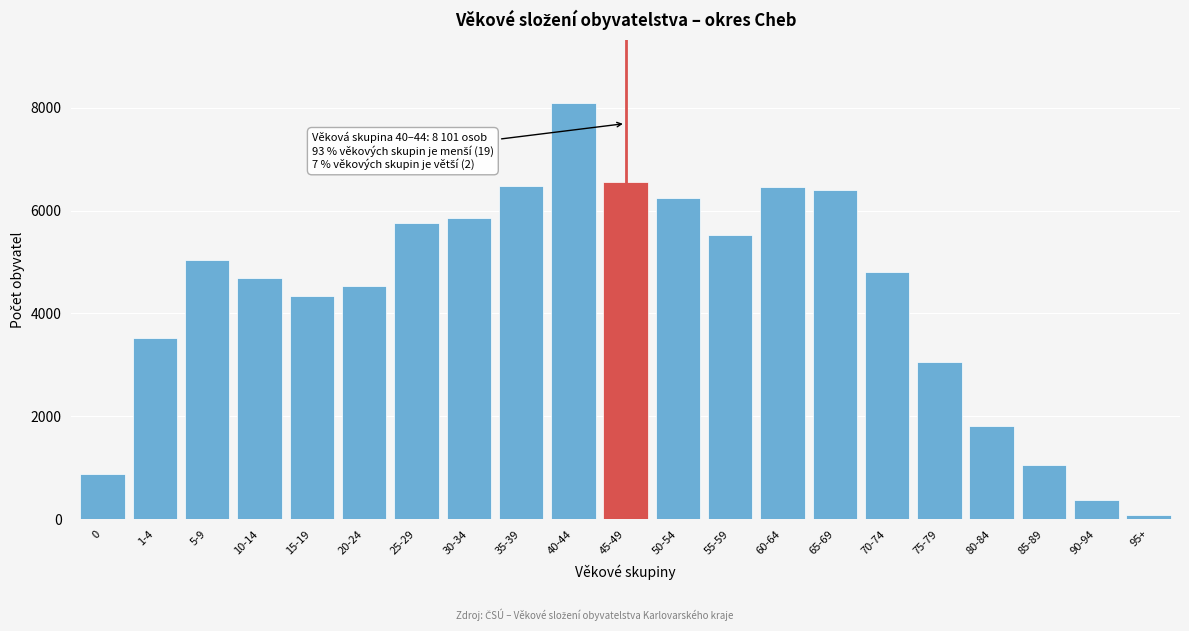

At which category does the chart reach its peak across all series?

40-44